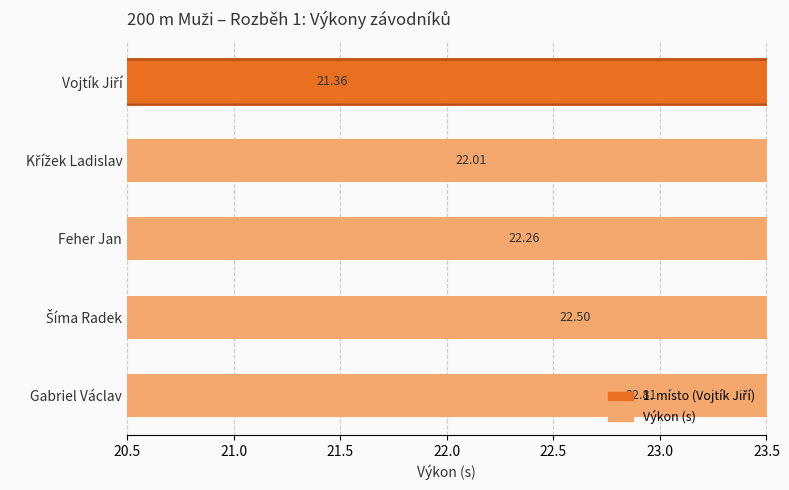

What is the smallest value displayed?

21.4